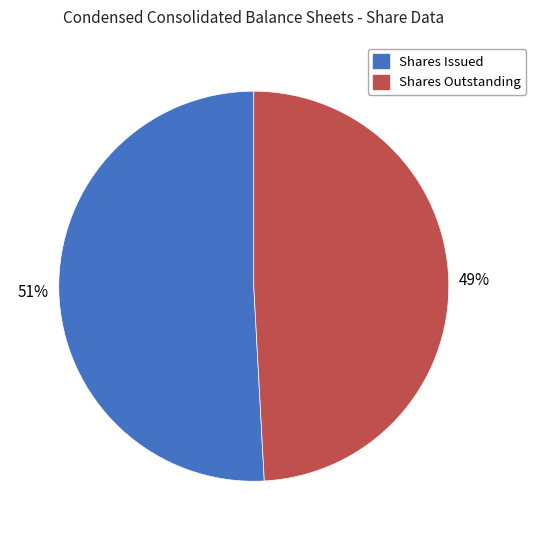

Is it true that Shares Issued is 63% of the pie?

False